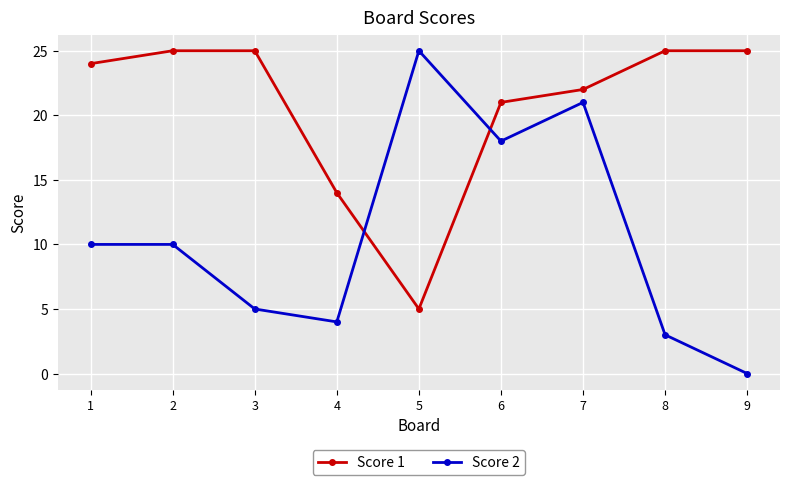

Which category has the highest value in the Score 2 series?

5